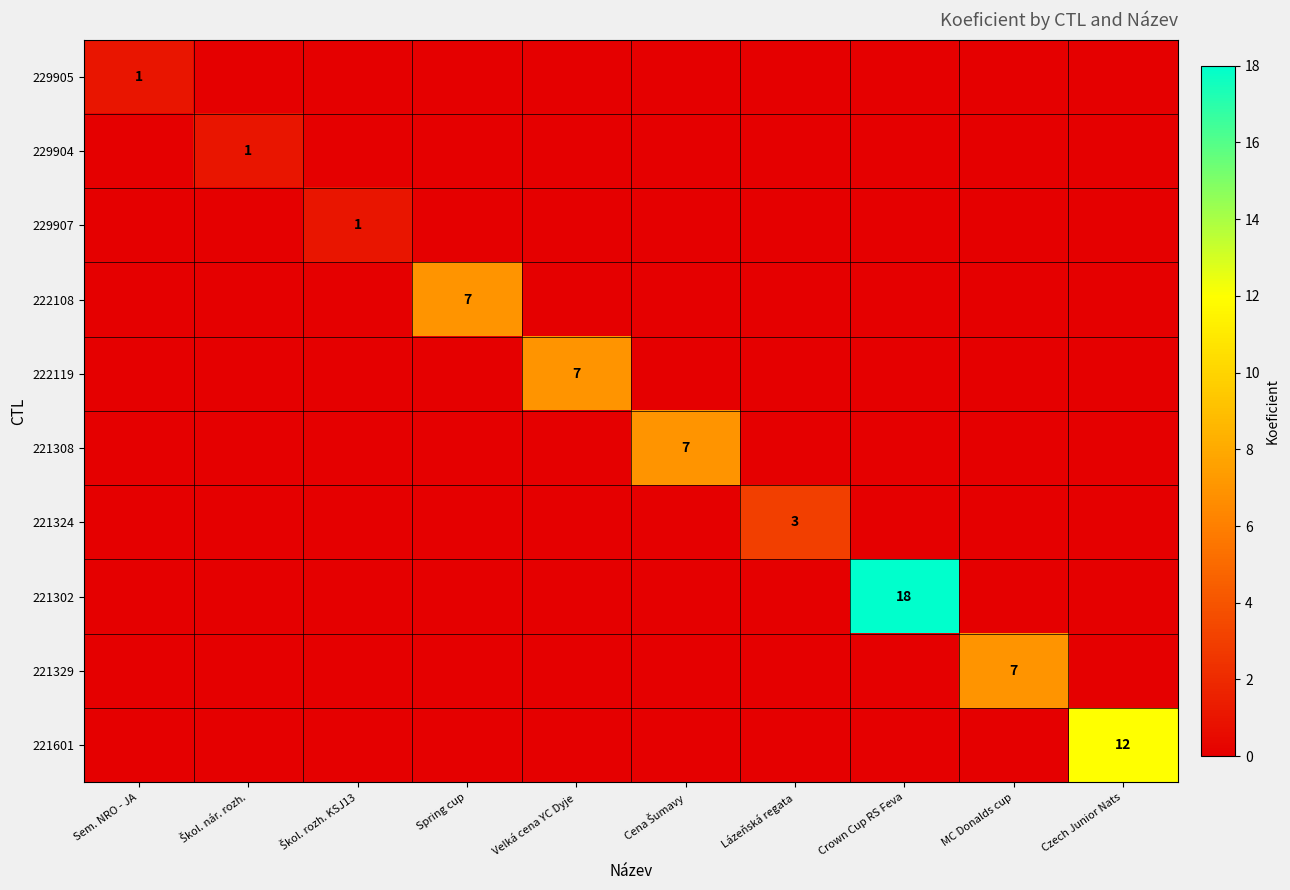

List the series in order of their peak value, lowest first.

229905, 229904, 229907, 221324, 222108, 222119, 221308, 221329, 221601, 221302